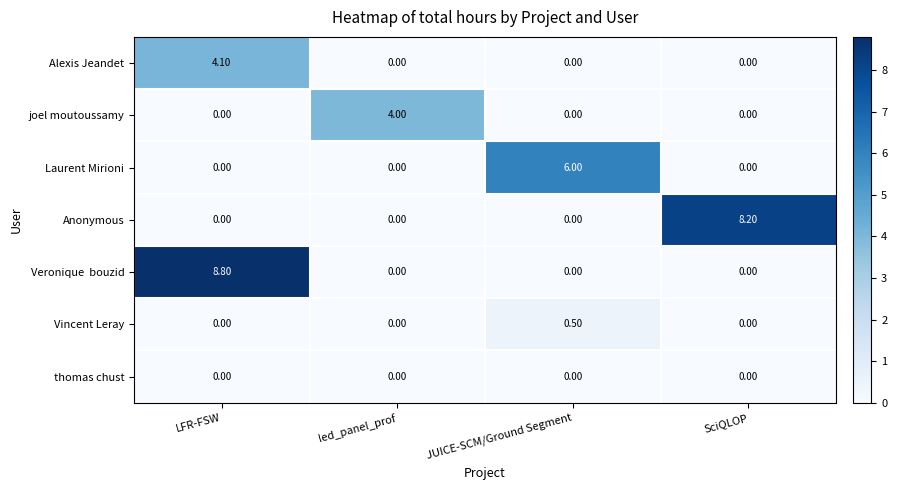

At which category is the sum across all series the highest?

LFR-FSW